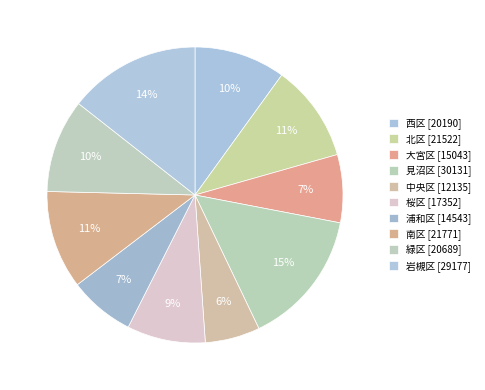

Which category has the biggest portion of the pie?

見沼区